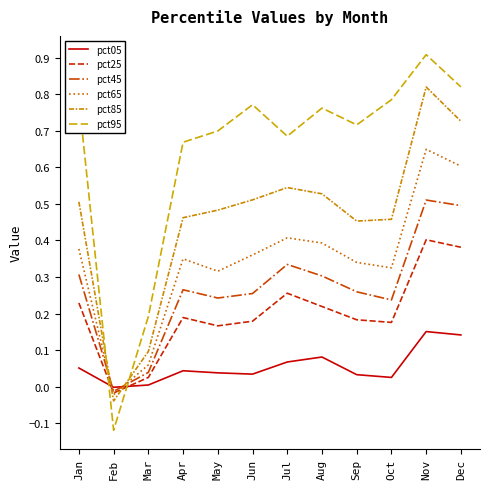

True or false: pct45 and pct25 intersect in this chart.

False